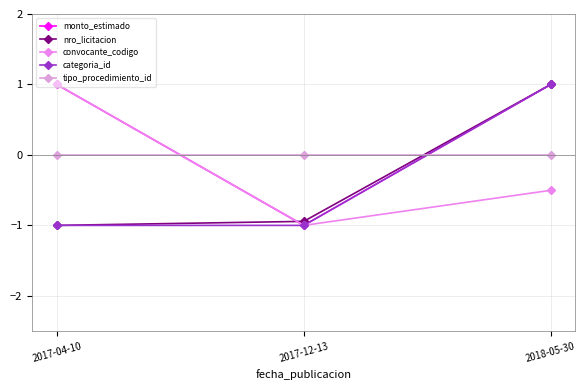

How many data points in nro_licitacion are less than 0?

2